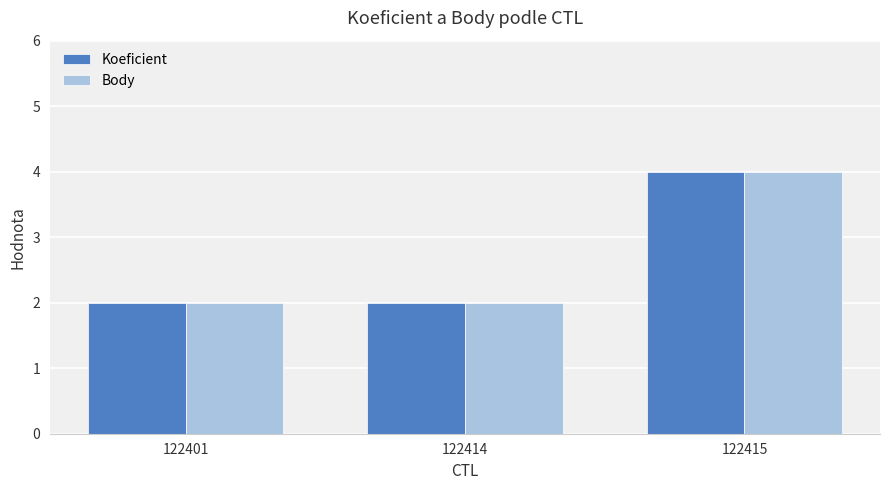

What is the average value of the Body series?

3